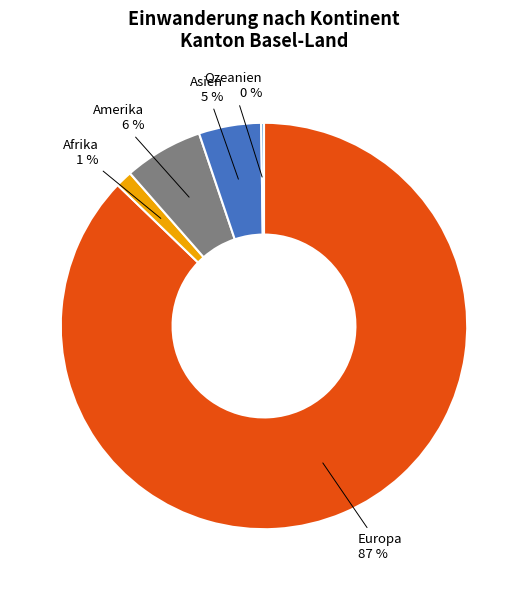

Is the sum of Europa and Asien greater than half?

Yes